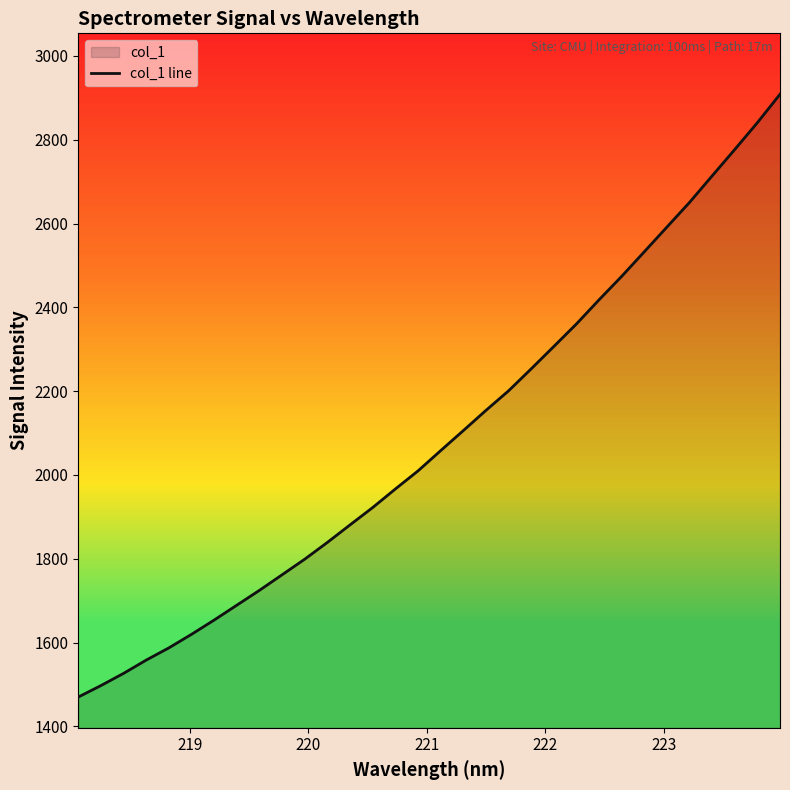

What is the difference between the maximum and second lowest values?

1411.2